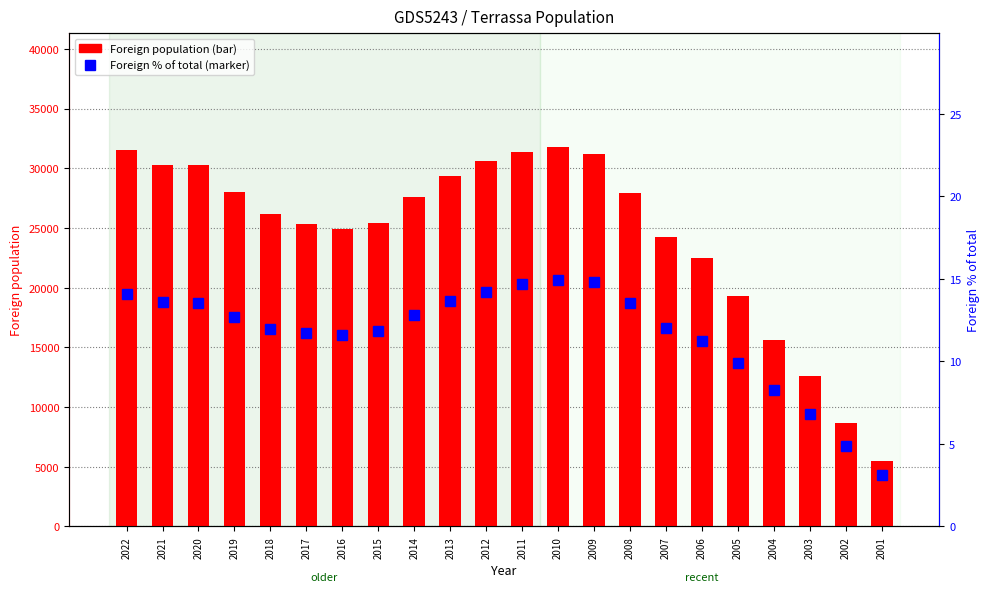

Is it true that Foreign population equals 31355.0 at 2011?

True